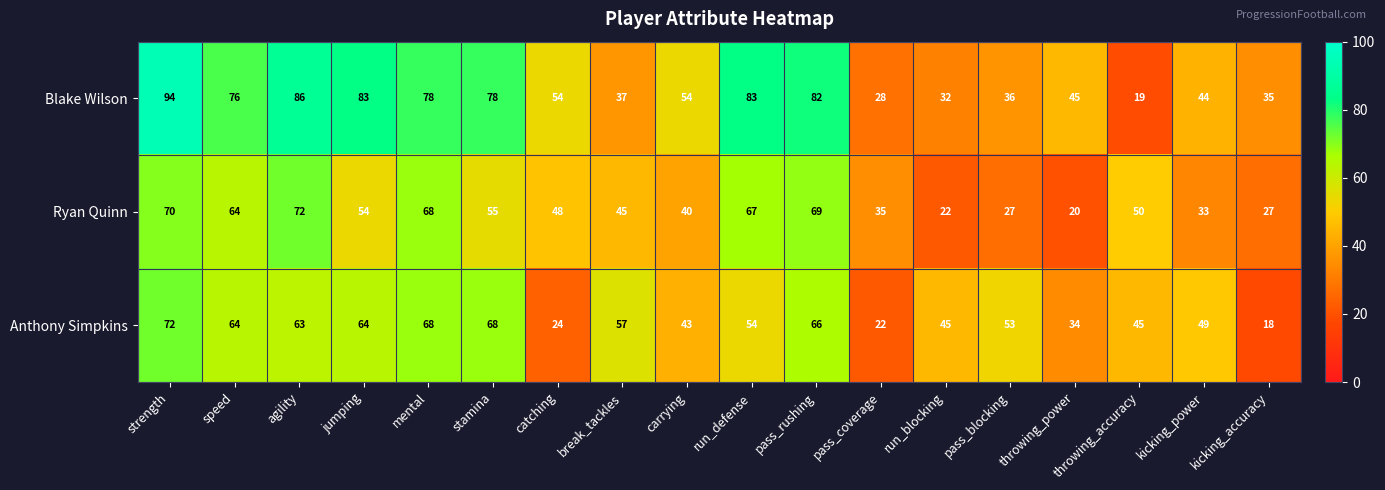

At run_blocking, list the series in order from largest to smallest.

Anthony Simpkins, Blake Wilson, Ryan Quinn